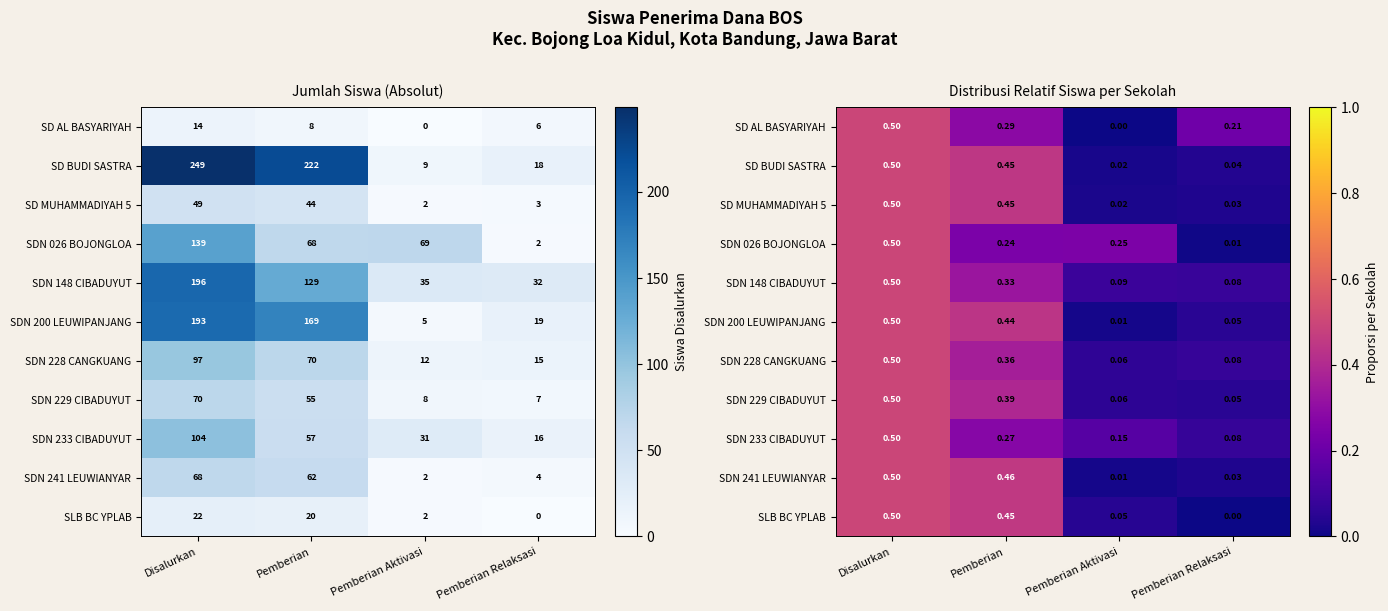

The value of SDN 148 CIBADUYUT at Pemberian Relaksasi is 0.0. True or false?

False